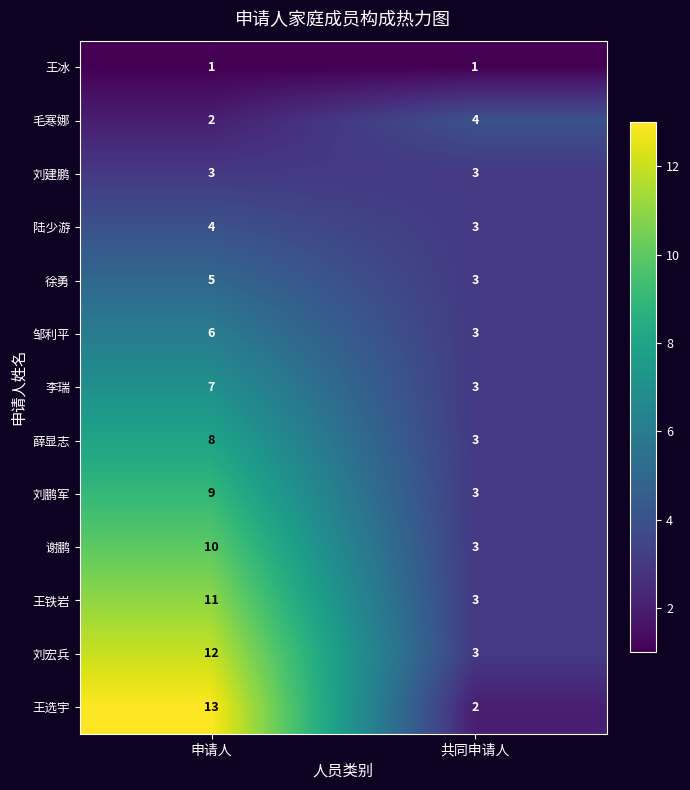

Which series has the widest spread of values?

王选宇